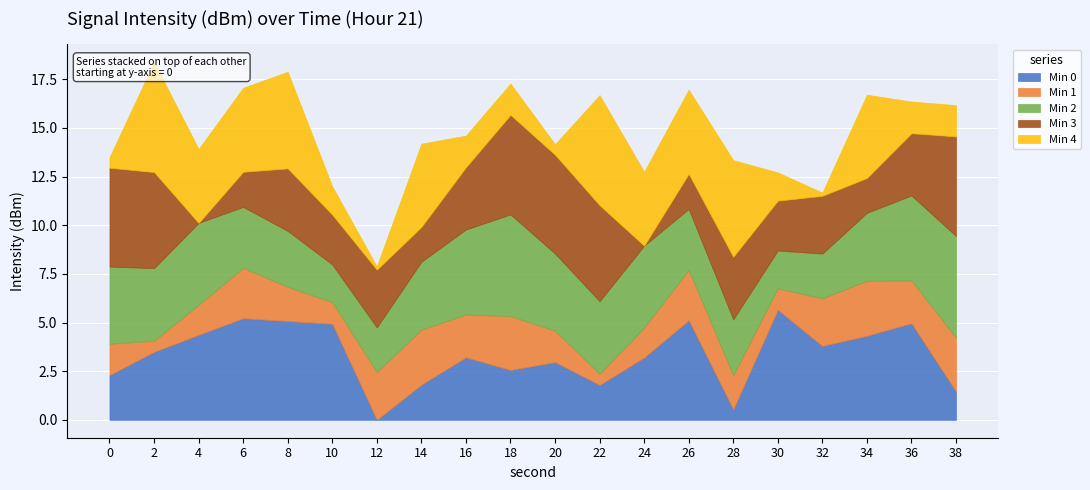

Is it true that Min 1 equals -202.5 at 4?

False